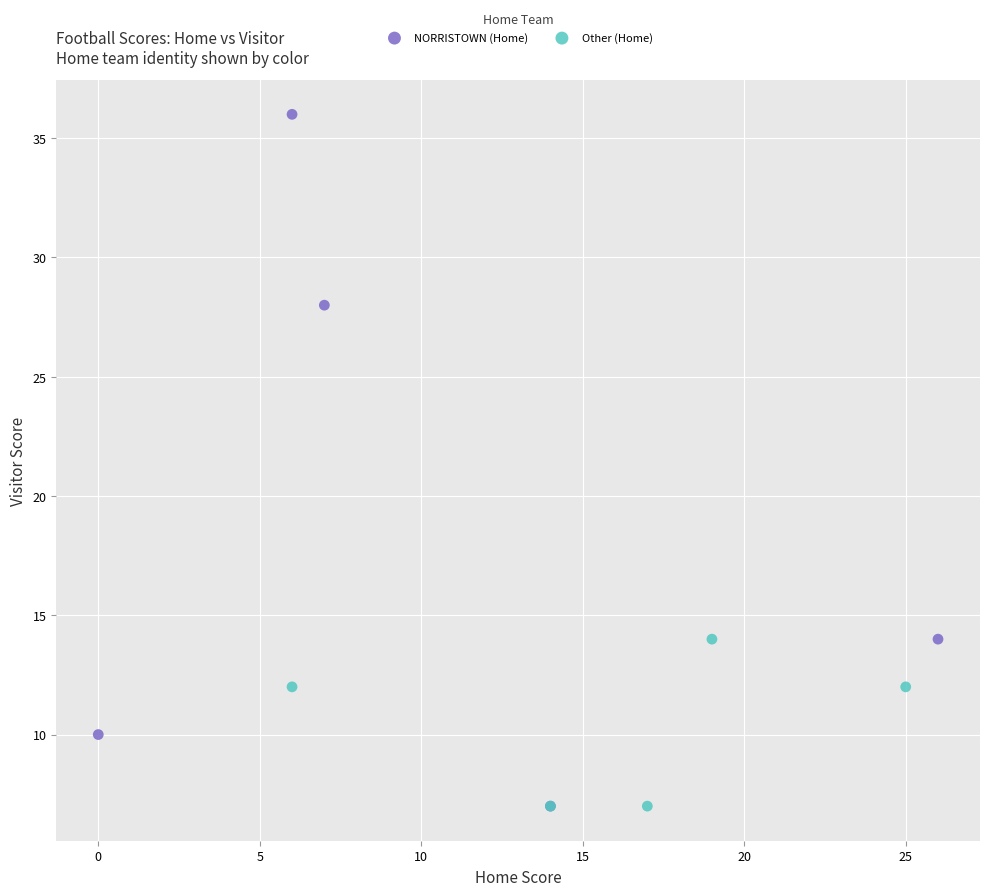

What are all the series names shown in the legend?

NORRISTOWN (Home), Other (Home)